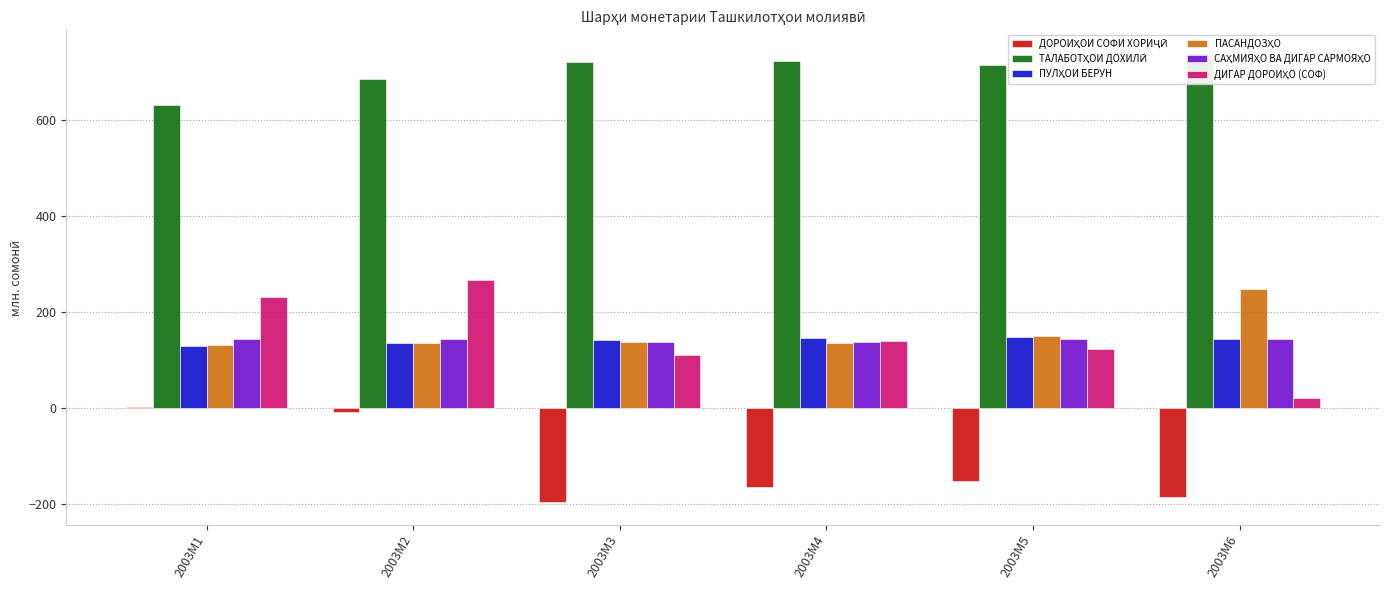

What is the smallest value displayed?

-197.1